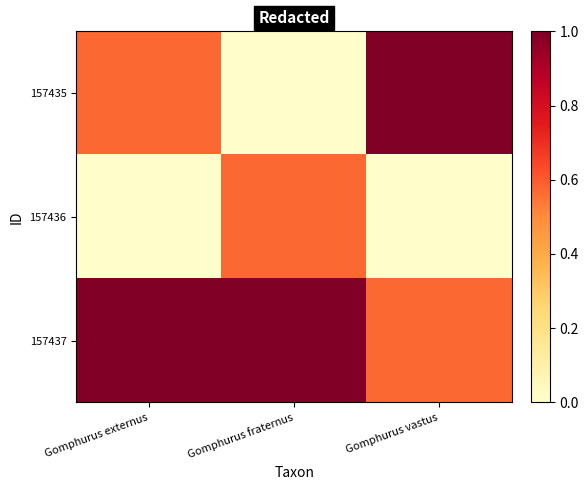

What is the minimum value shown in the chart?

42.4